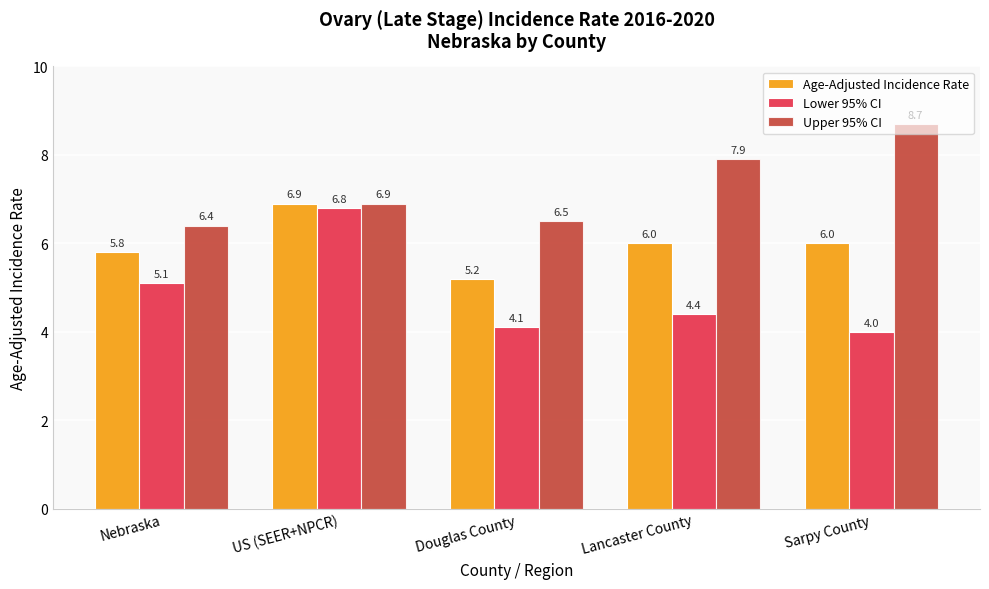

How many series are shown in this chart?

3